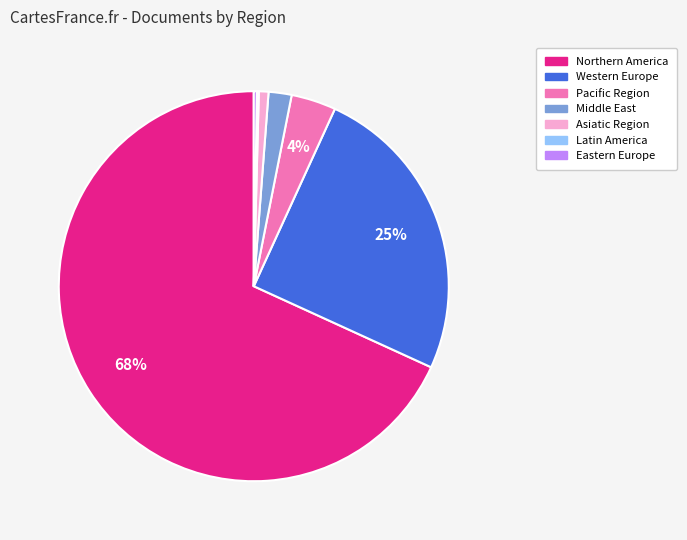

What percentage is the Pacific Region slice, to the nearest percent?

4%